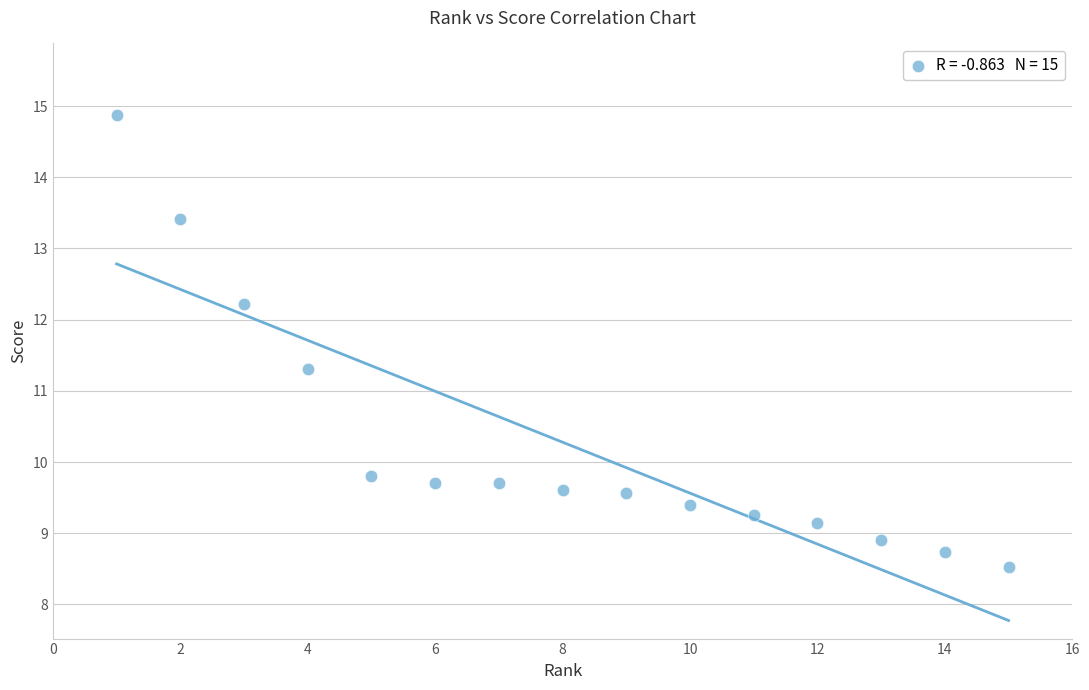

What Y value in the scatter plot is closest to 11?

11.3